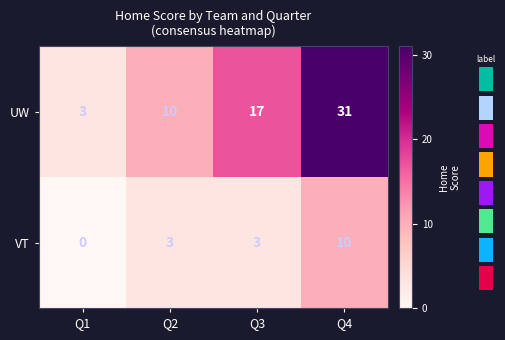

Reading left to right, transcribe all the data shown in this chart.

UW: Q1=3	Q2=10	Q3=17	Q4=31
VT: Q1=0	Q2=3	Q3=3	Q4=10